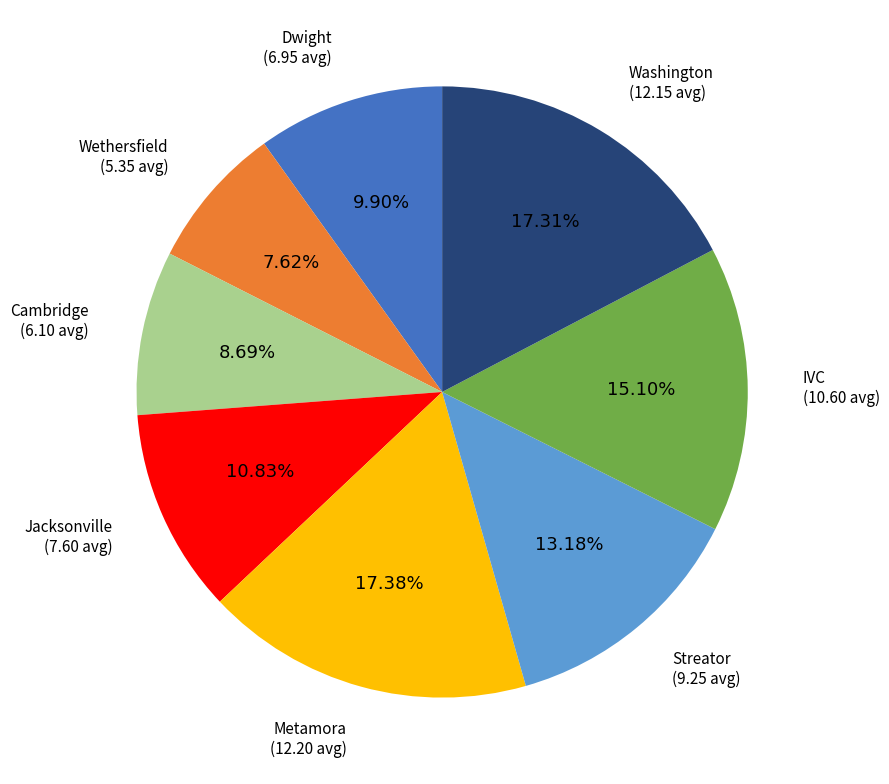

To the nearest percent, what is the difference between the Streator and Dwight slice percentages?

3%